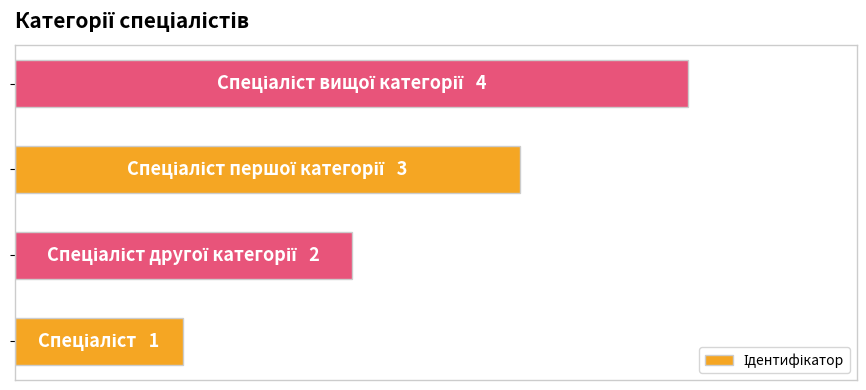

How many bars are there in total?

4